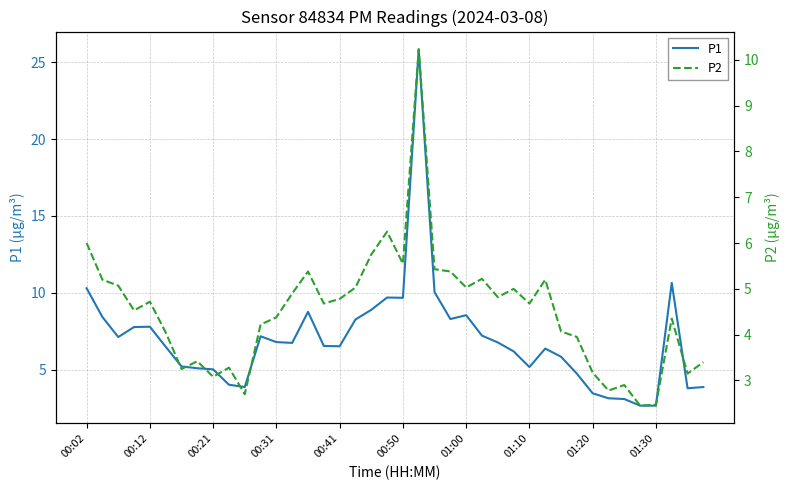

Is it true that P1 equals 7.7 at 01:10?

False